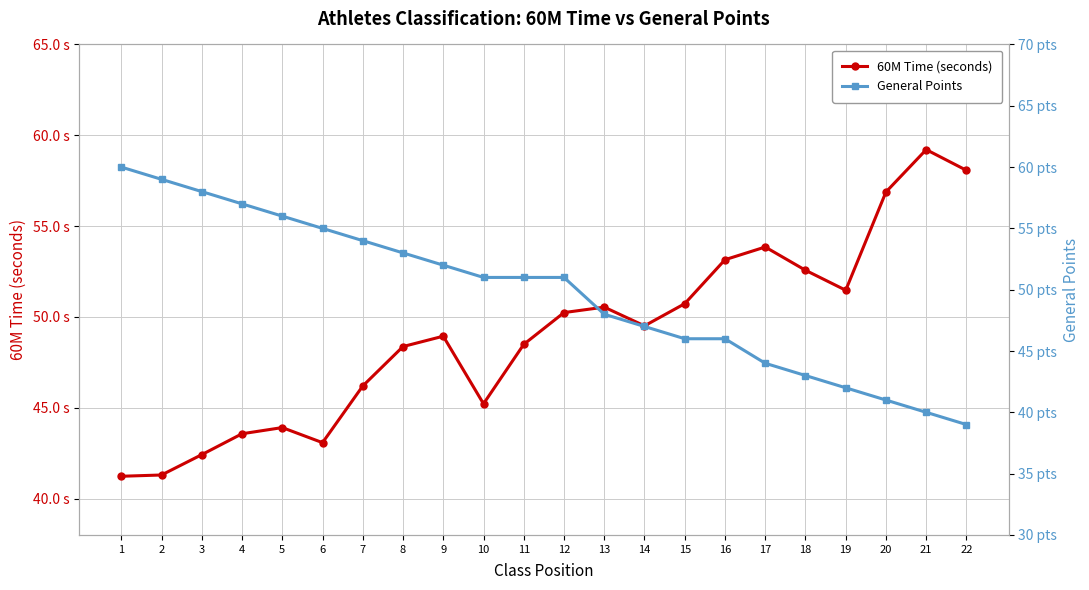

At which category is the sum across all series the highest?

8